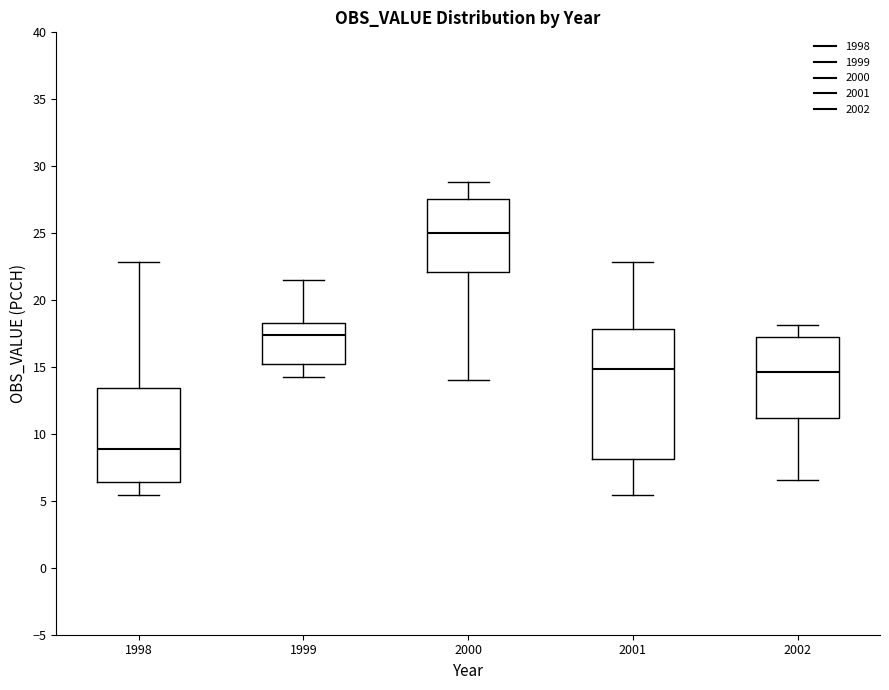

Where does the lower whisker of the box at x = 2000 end on the y-axis? The values are not printed on the chart, so give them approximately, as read against the axis.

14.0